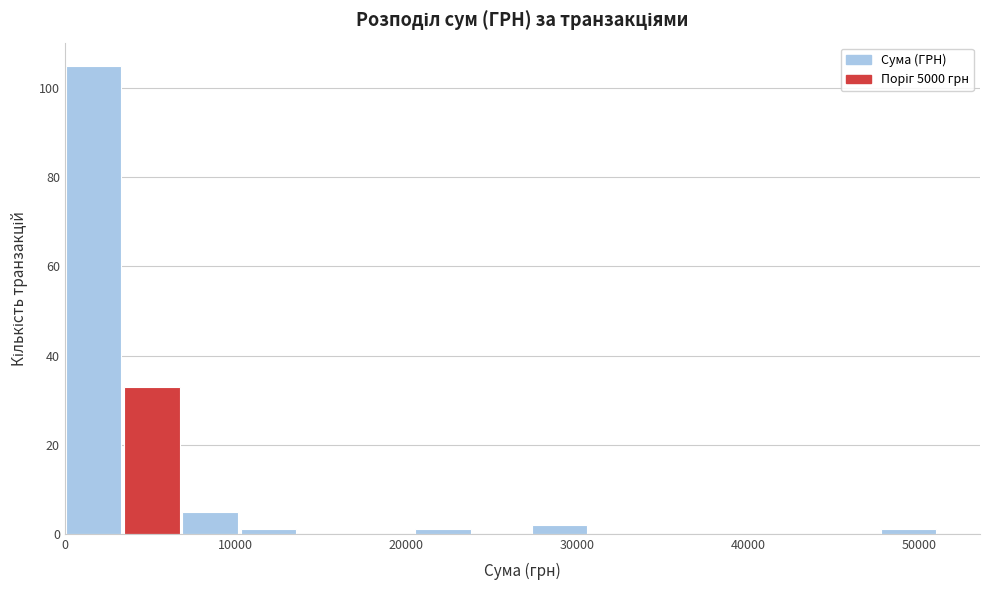

Around what value on the x-axis is the tallest bar? Give the approximate position of its centre, as read against the axis.

2000